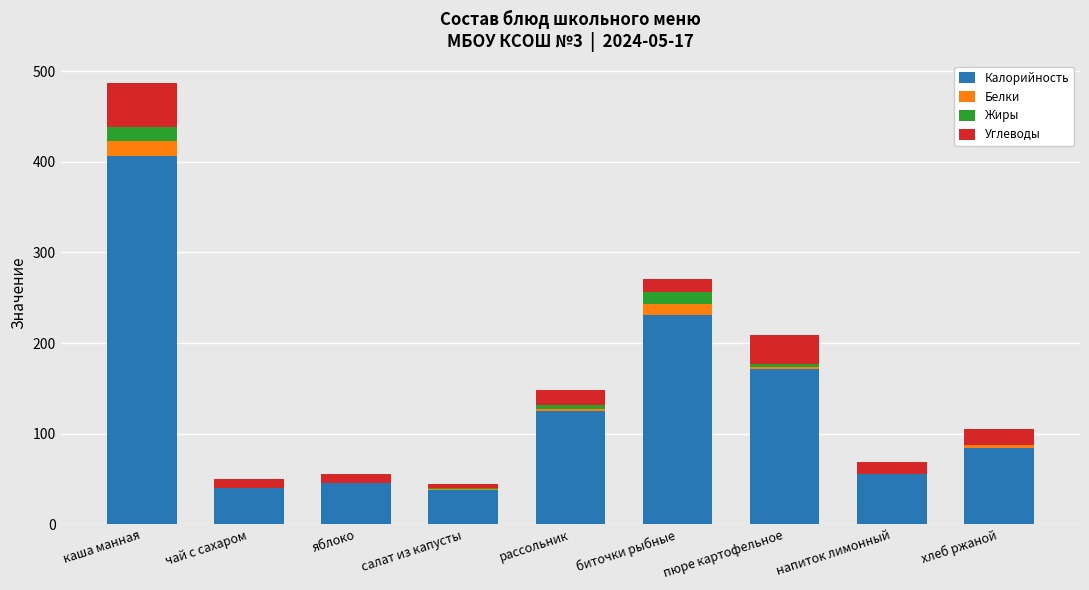

Is it true that Калорийность equals 690.6 at каша манная?

False